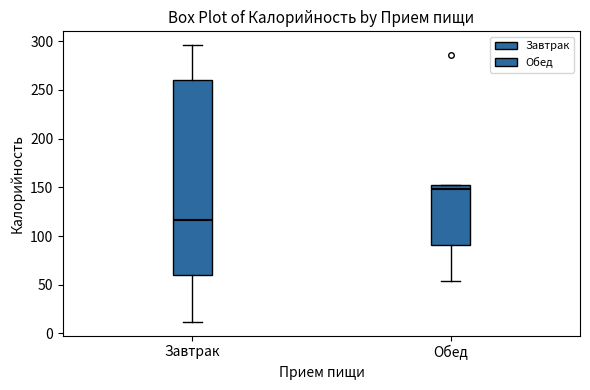

Which box's median line is the lowest?

Завтрак